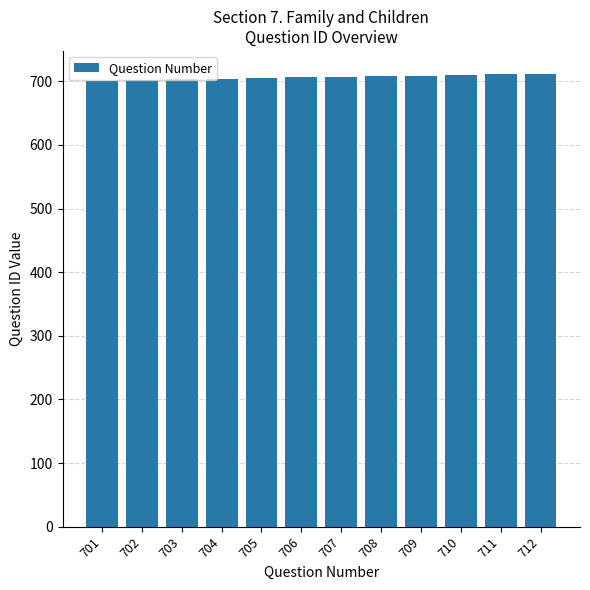

What is the sum of all values?

8478